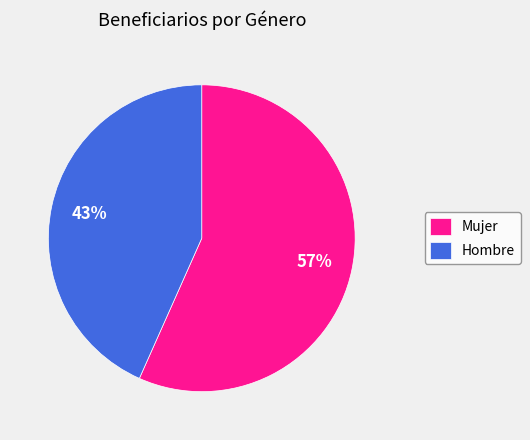

Which has a higher value, Mujer or Hombre?

Mujer